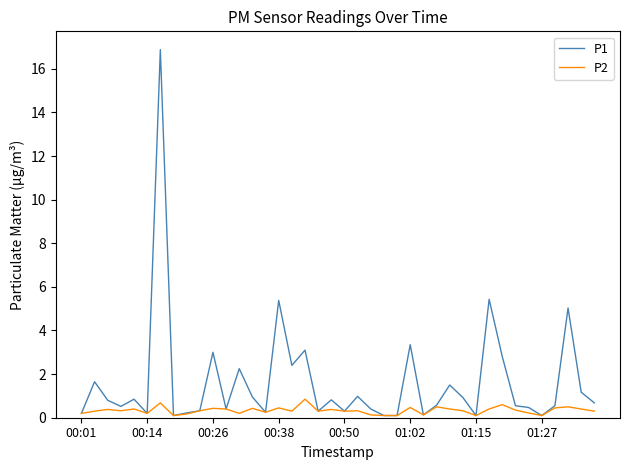

Which series has the largest total across all categories?

P1